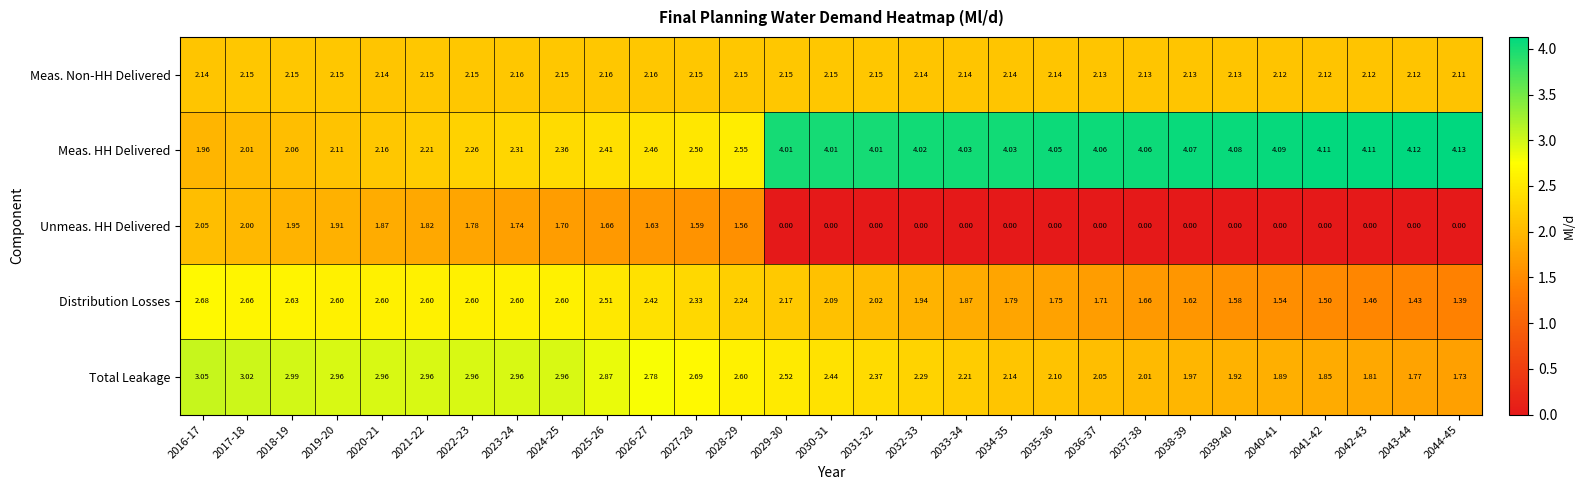

Which series has the largest total across all categories?

Meas. HH Delivered